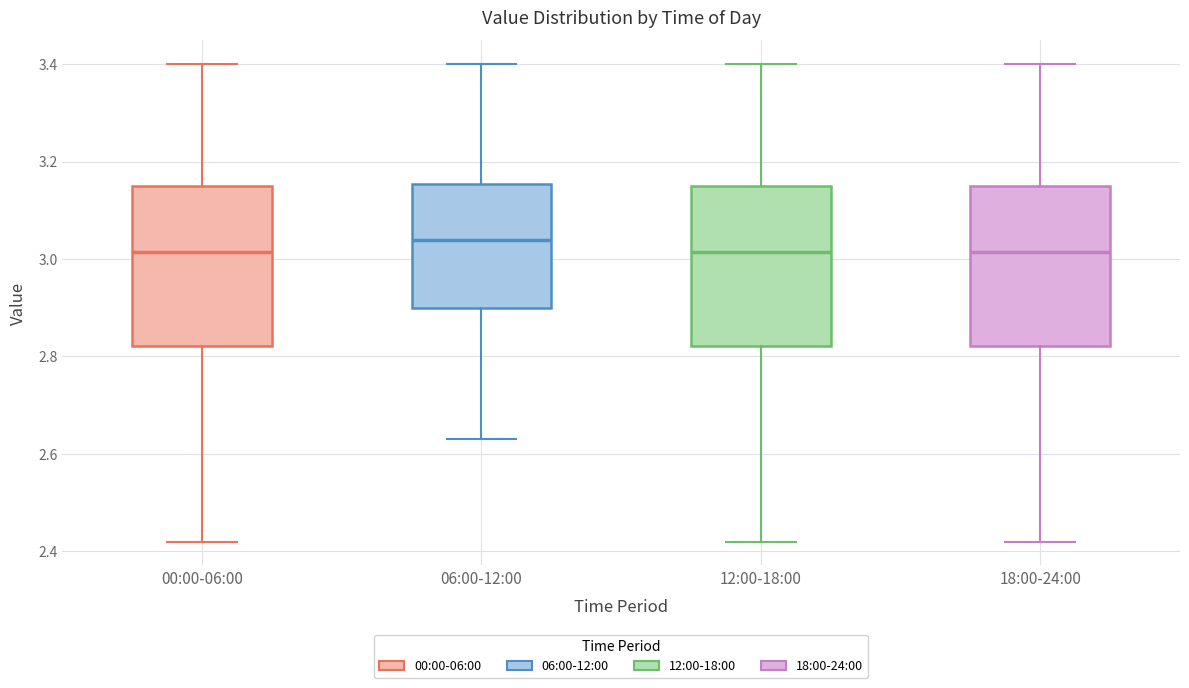

Reading left to right, read every box against the y-axis: the position of its median line, the range the box covers, and the ends of its whiskers. The values are not printed on the chart, so give them approximately, as read against the axis.

00:00-06:00: median 3.02, box 2.82 to 3.16, whiskers 2.42 to 3.40
06:00-12:00: median 3.04, box 2.90 to 3.16, whiskers 2.64 to 3.40
12:00-18:00: median 3.02, box 2.82 to 3.16, whiskers 2.42 to 3.40
18:00-24:00: median 3.02, box 2.82 to 3.16, whiskers 2.42 to 3.40